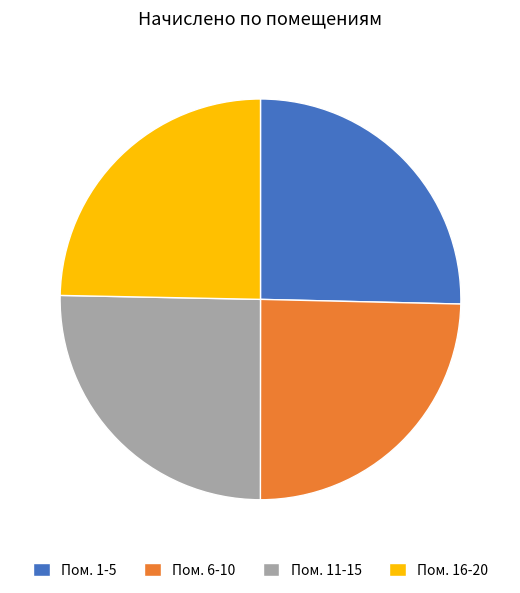

Combined, do Пом. 16-20 and Пом. 6-10 account for over 50%?

No